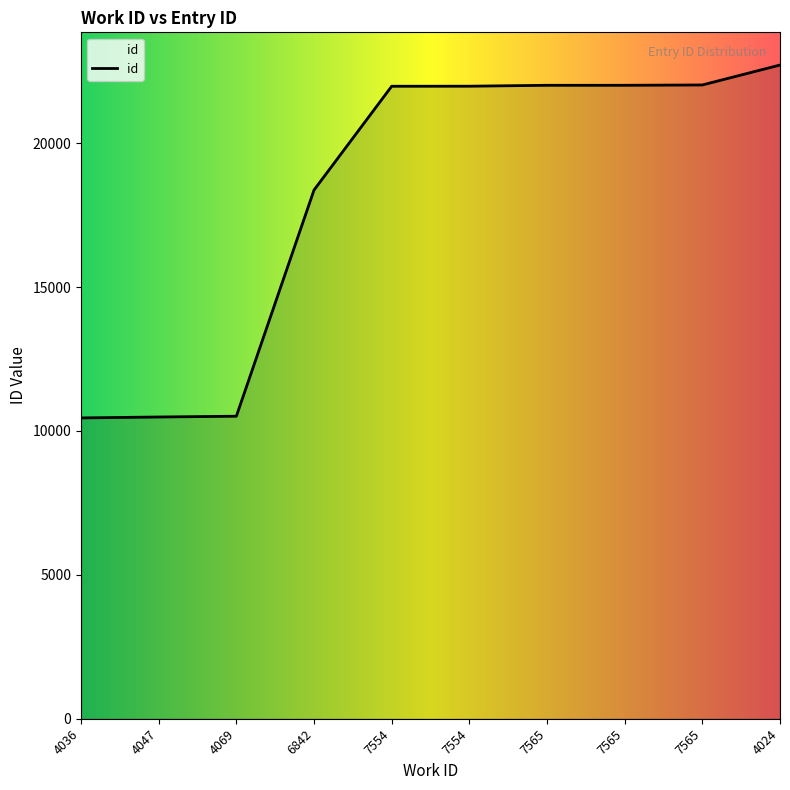

Which label corresponds to the smallest value in the chart?

4036